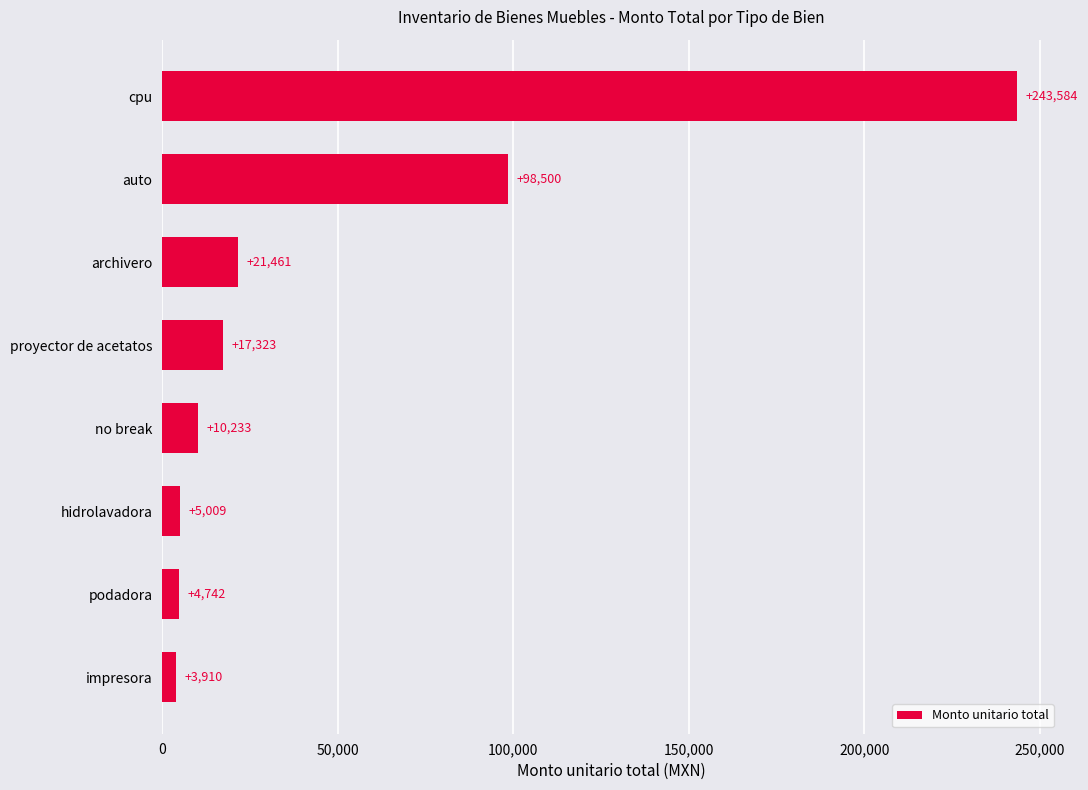

What is the ratio of the value at proyector de acetatos to the value at no break?

1.7